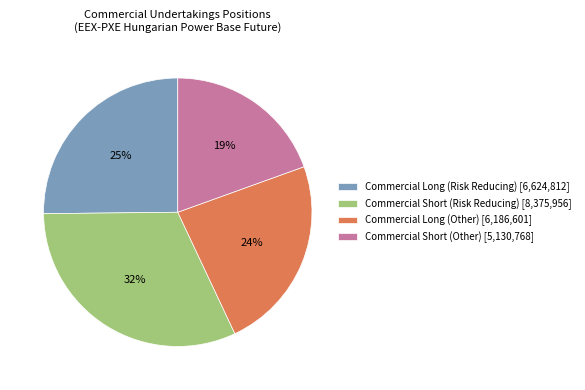

What is the smallest slice in the pie chart?

Commercial Short (Other)